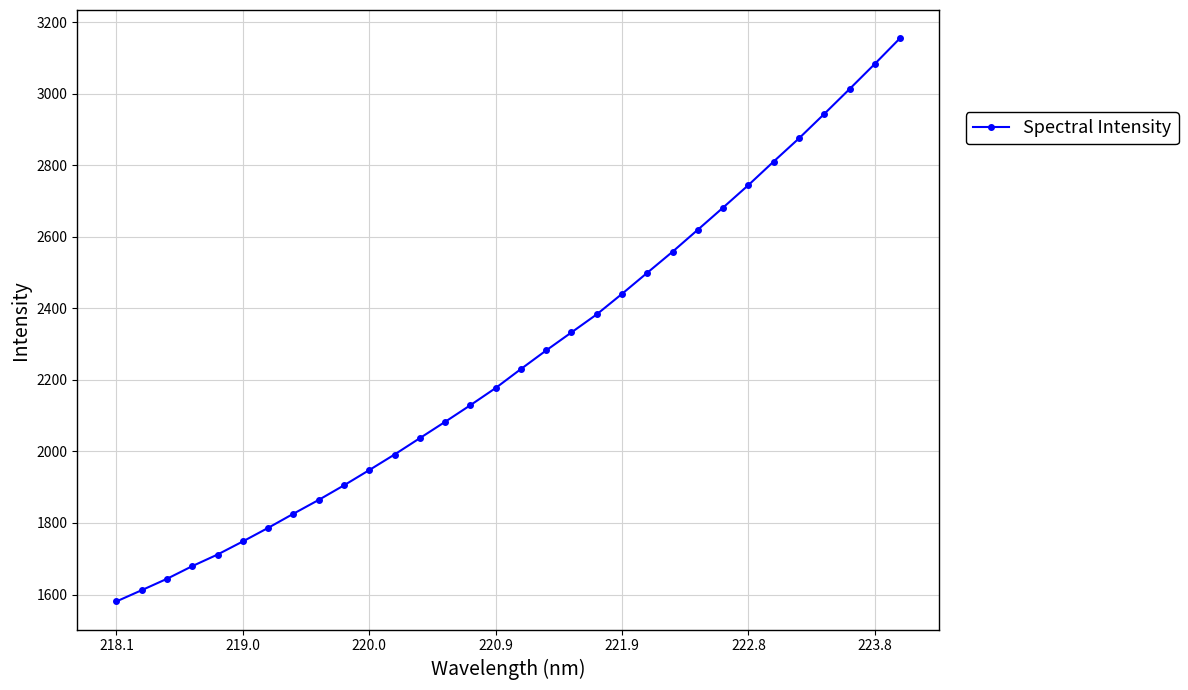

What is the smallest value displayed?

1580.7